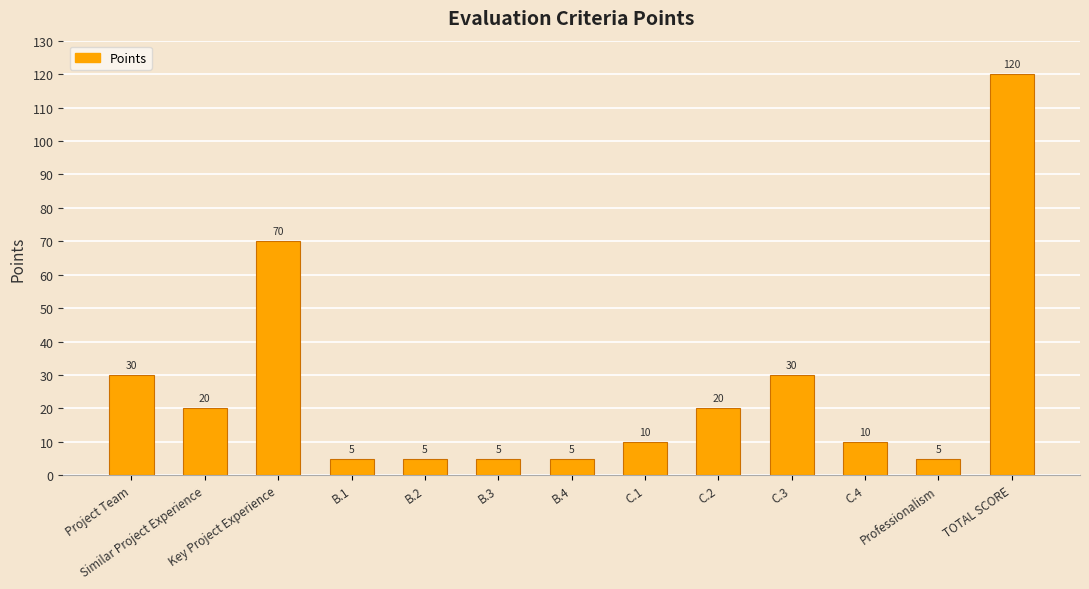

What is the maximum value shown in the chart?

120